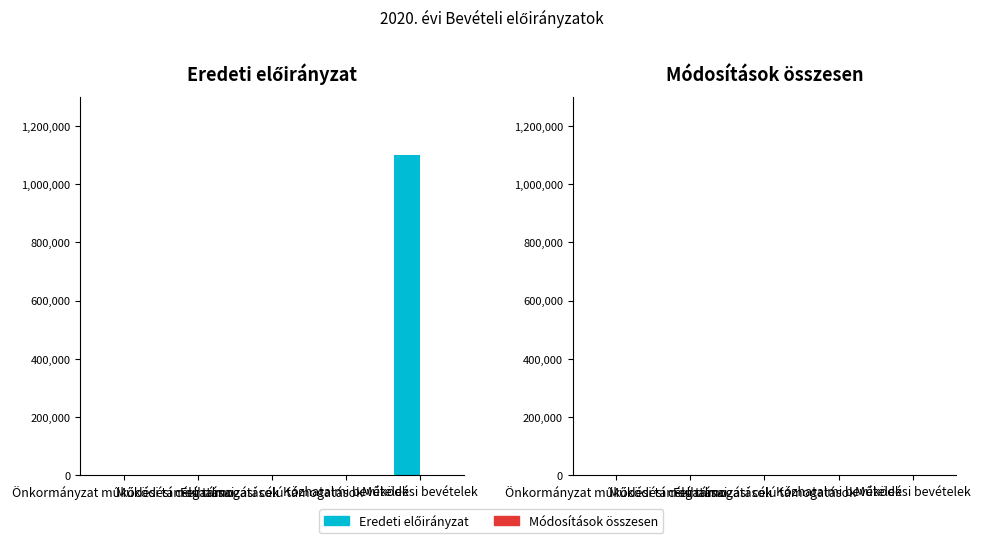

What is the greatest value displayed?

1100000